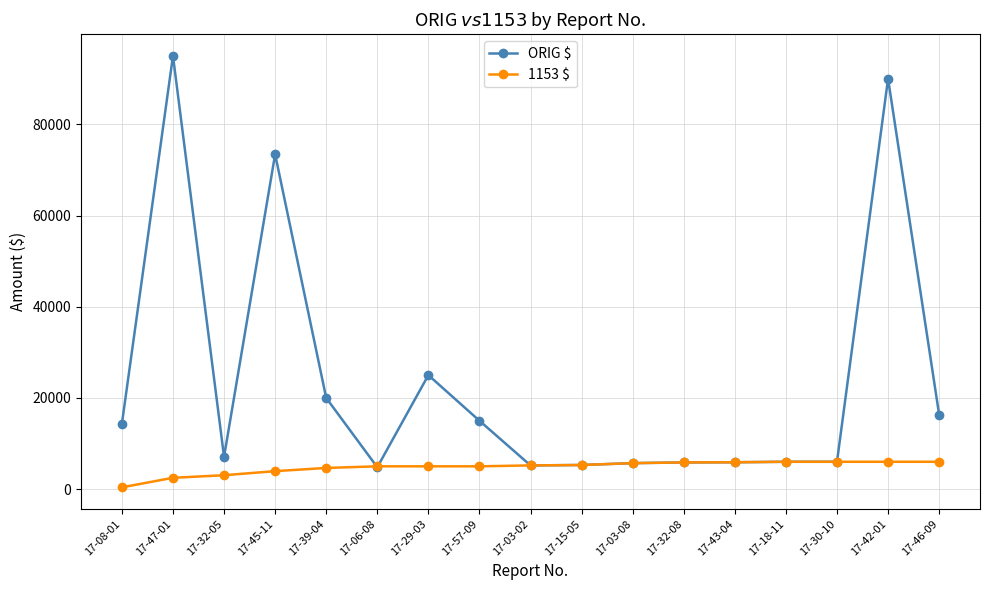

The value of 1153 $ at 17-03-08 is 5700. True or false?

True